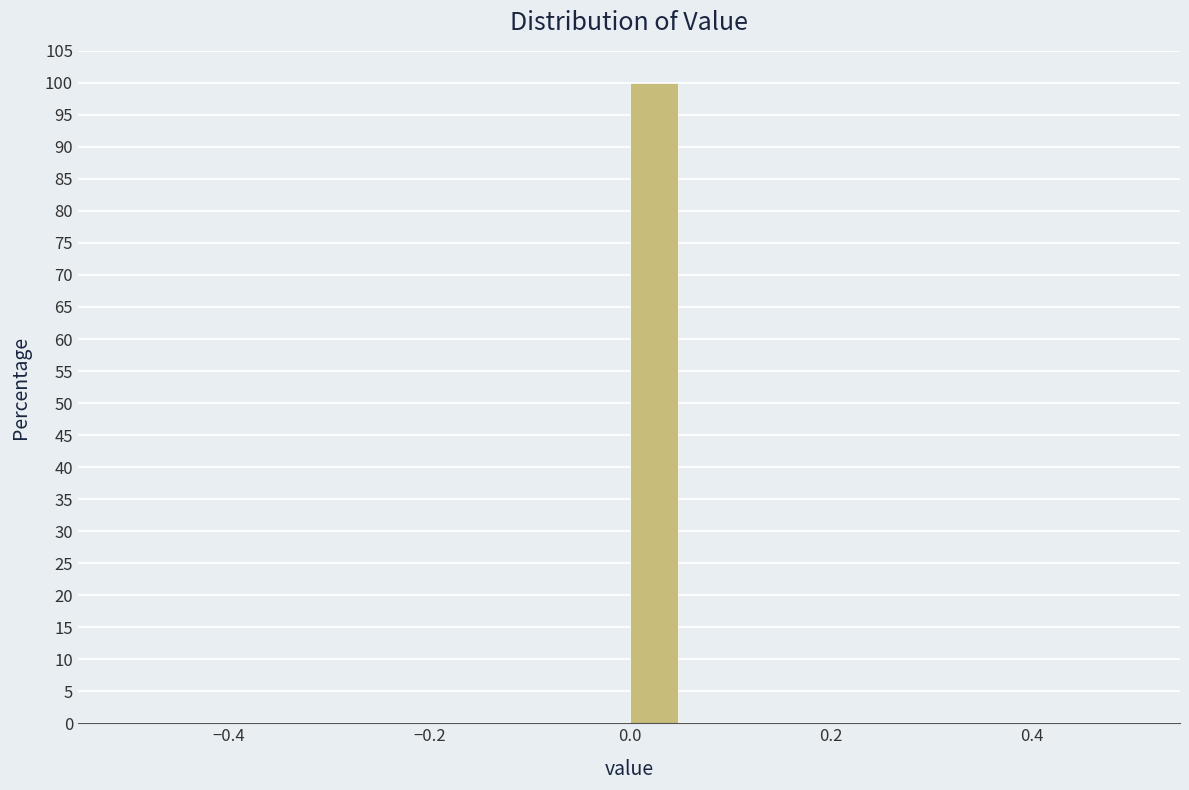

Around what value on the x-axis is the tallest bar? Give the approximate position of its centre, as read against the axis.

0.02